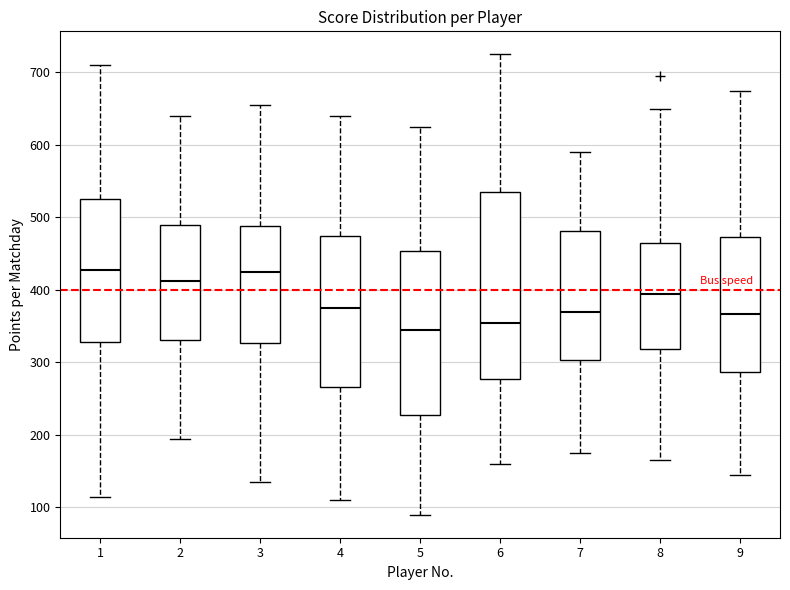

Where does the lower whisker of the box at x = 8 end on the y-axis? The values are not printed on the chart, so give them approximately, as read against the axis.

170